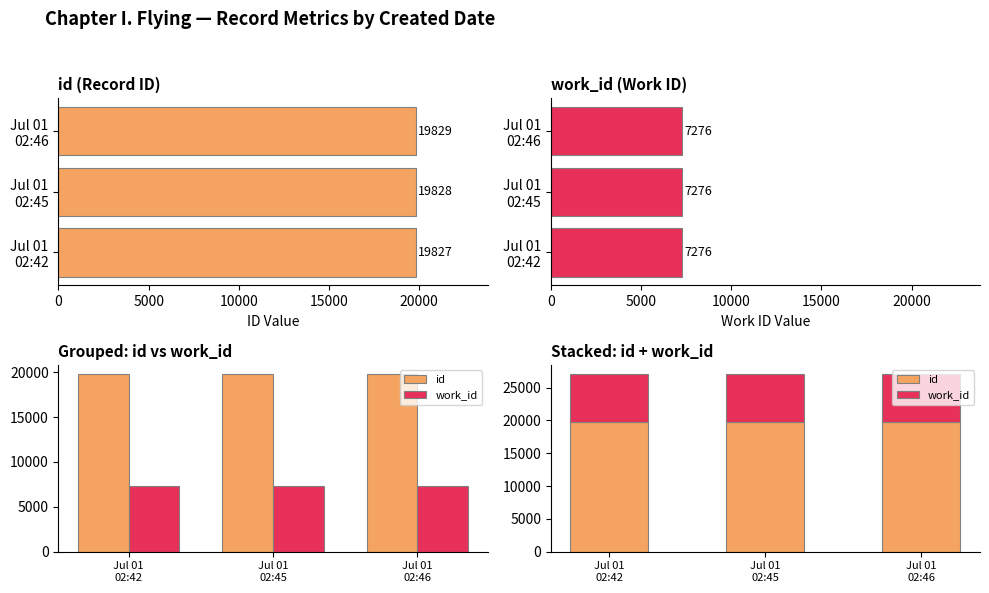

Rank the series by their maximum value, from lowest to highest.

work_id, id